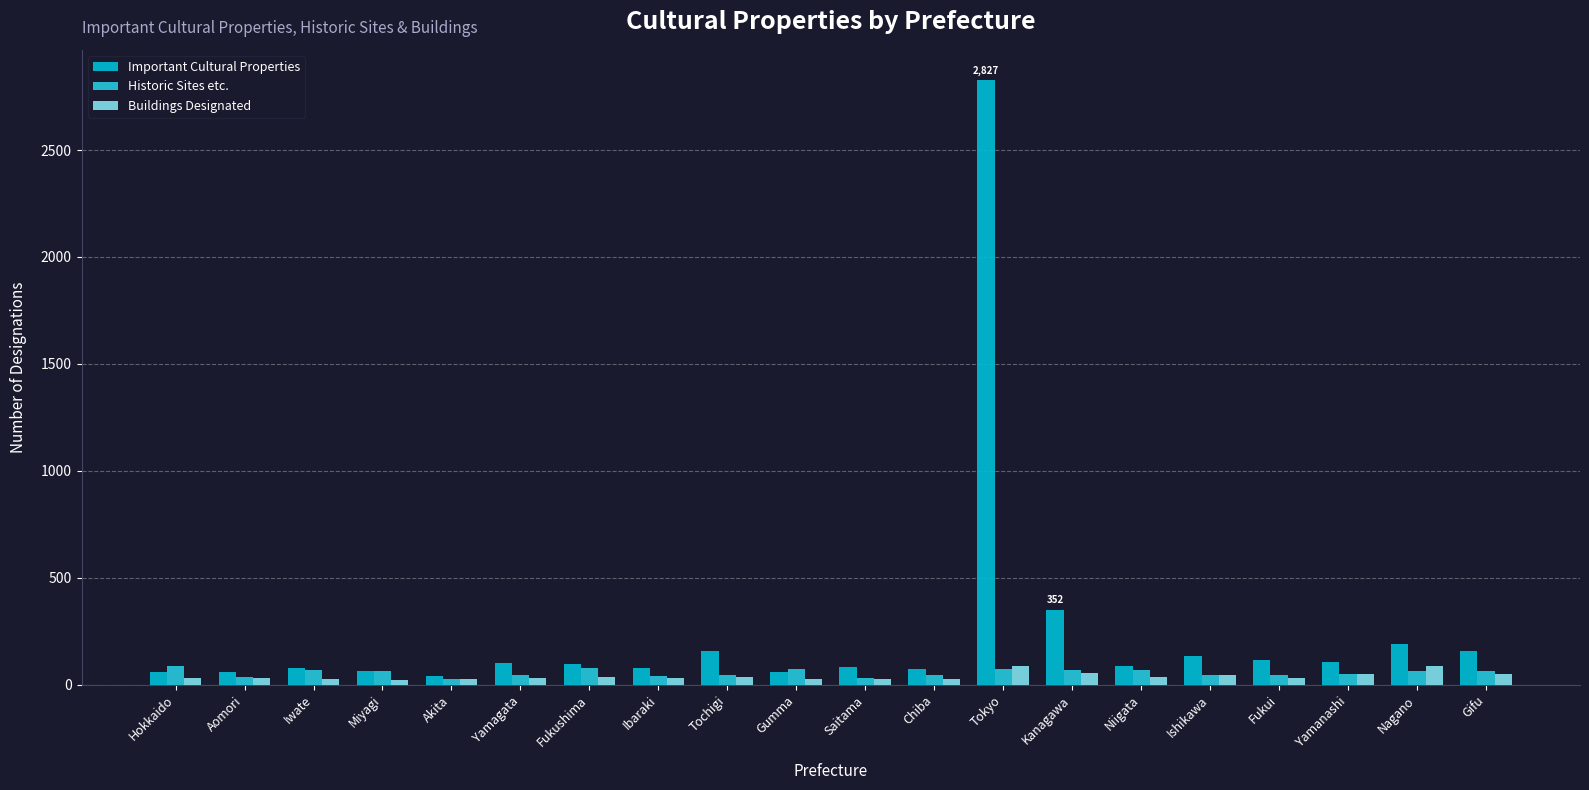

At which label does Buildings Designated first exceed 32?

Fukushima